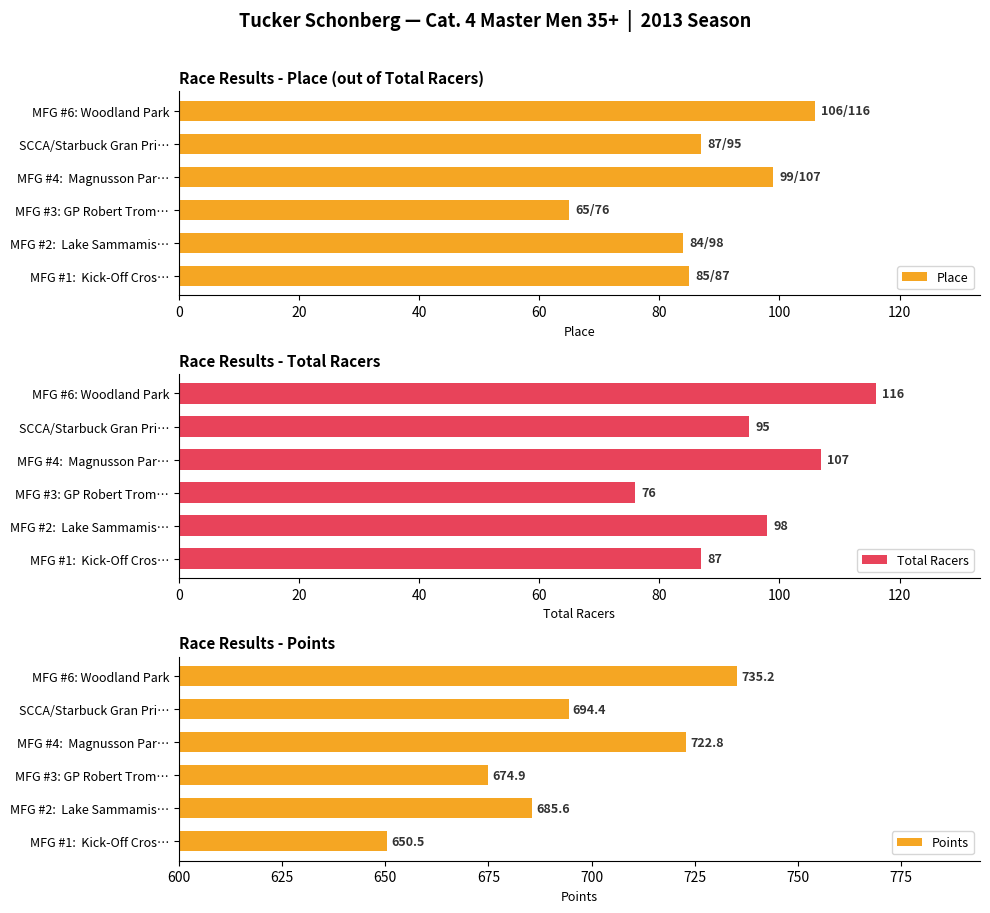

What is the greatest value displayed?

735.2